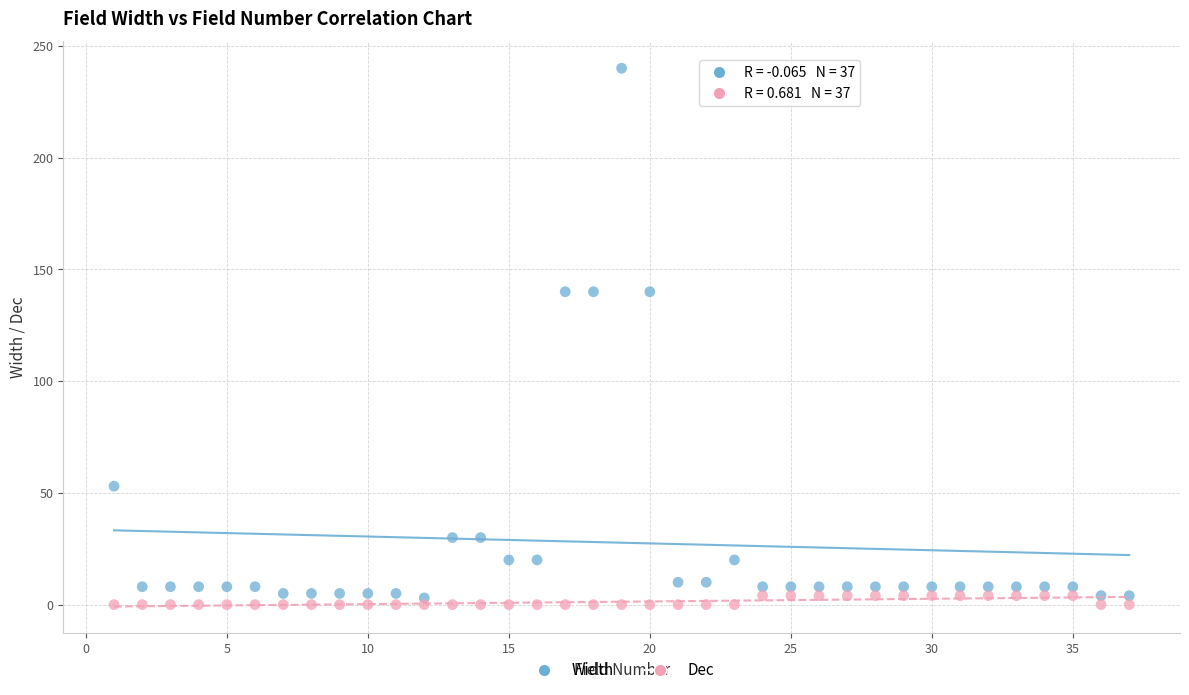

Across all data points, what is the range of X values (max minus min)?

36